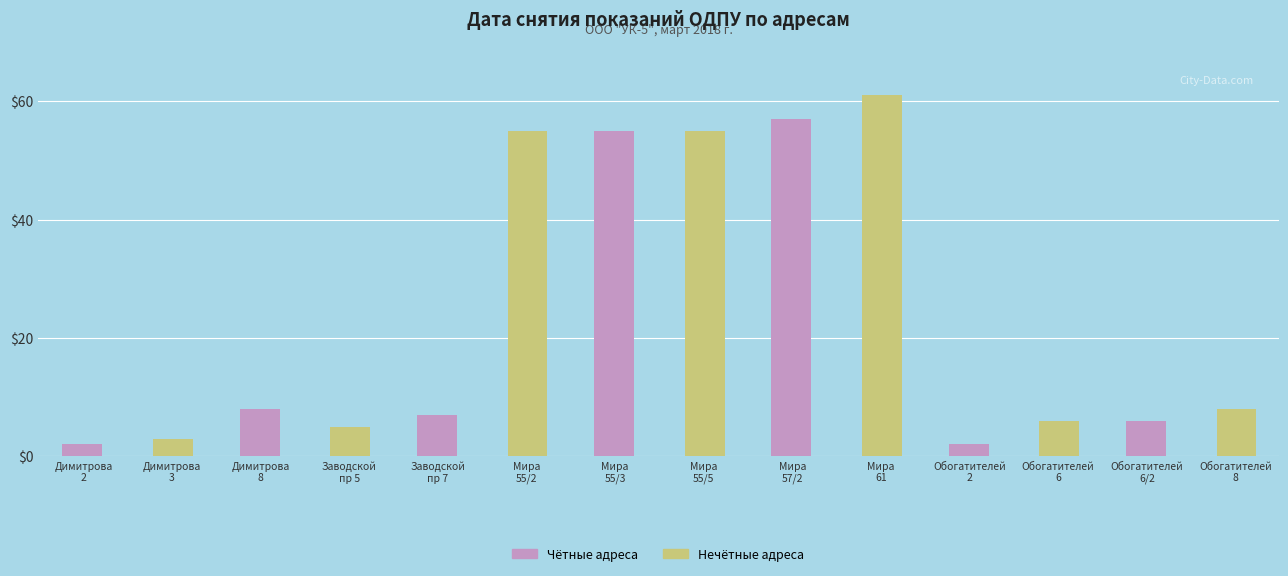

Reading left to right, transcribe all the data shown in this chart.

Чётные адреса: Димитрова
2=2	Димитрова
3=0	Димитрова
8=8	Заводской
пр 5=0	Заводской
пр 7=7	Мира
55/2=0	Мира
55/3=55	Мира
55/5=0	Мира
57/2=57	Мира
61=0	Обогатителей
2=2	Обогатителей
6=0	Обогатителей
6/2=6	Обогатителей
8=0
Нечётные адреса: Димитрова
2=0	Димитрова
3=3	Димитрова
8=0	Заводской
пр 5=5	Заводской
пр 7=0	Мира
55/2=55	Мира
55/3=0	Мира
55/5=55	Мира
57/2=0	Мира
61=61	Обогатителей
2=0	Обогатителей
6=6	Обогатителей
6/2=0	Обогатителей
8=8